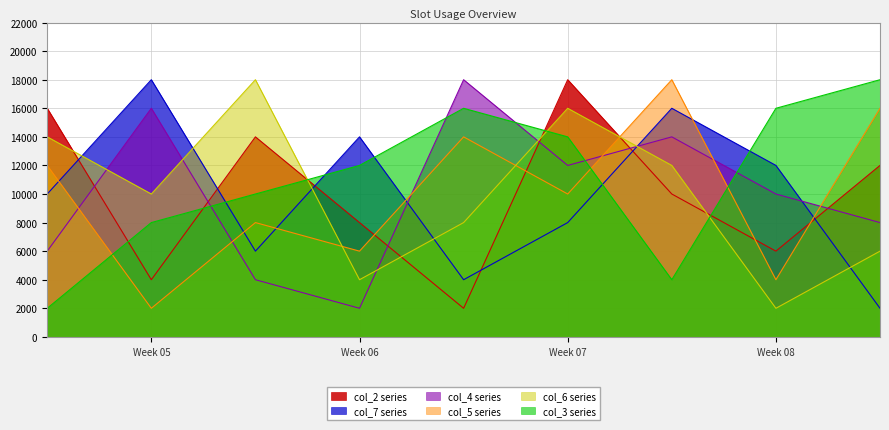

What is the average value of the col_3 series?

11111